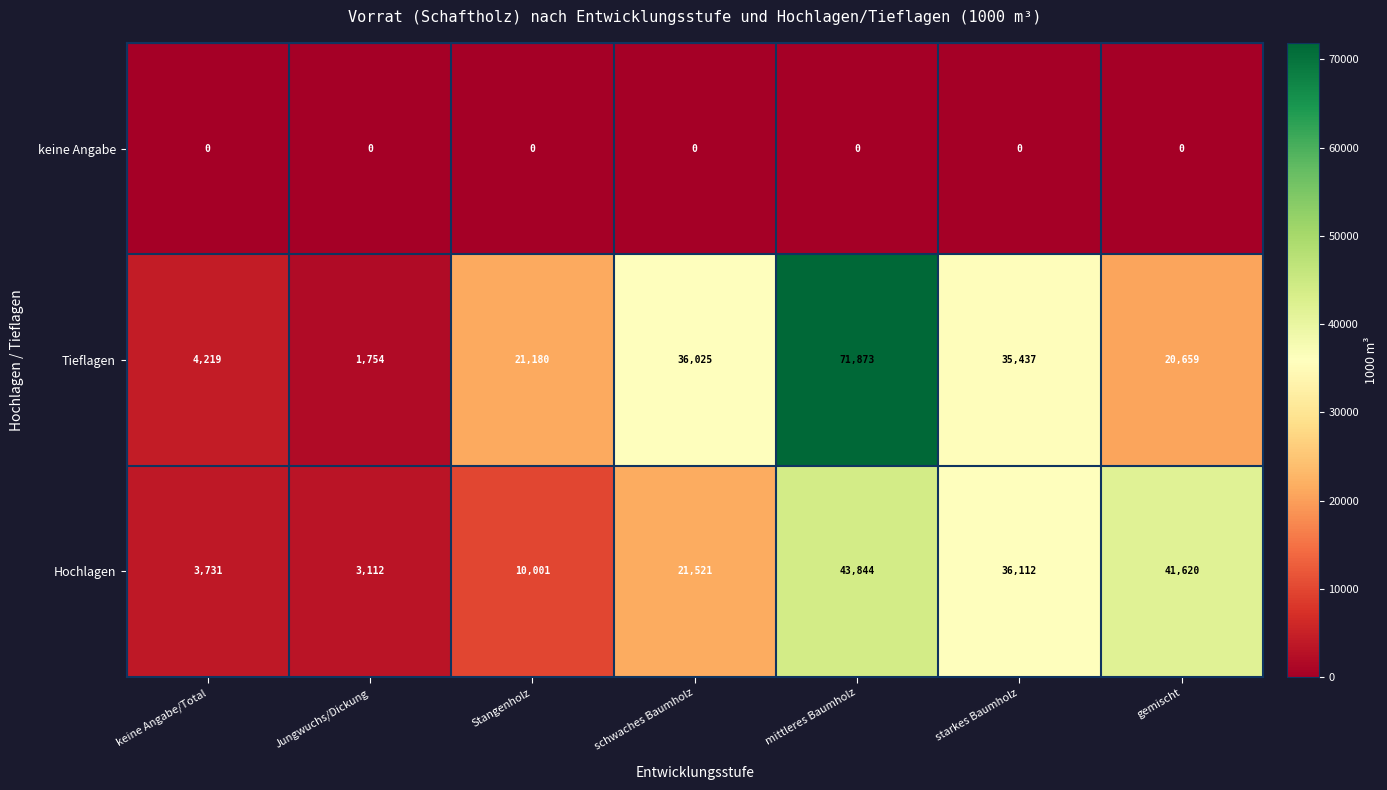

Rank the series by their average value, from lowest to highest.

keine Angabe, Hochlagen, Tieflagen